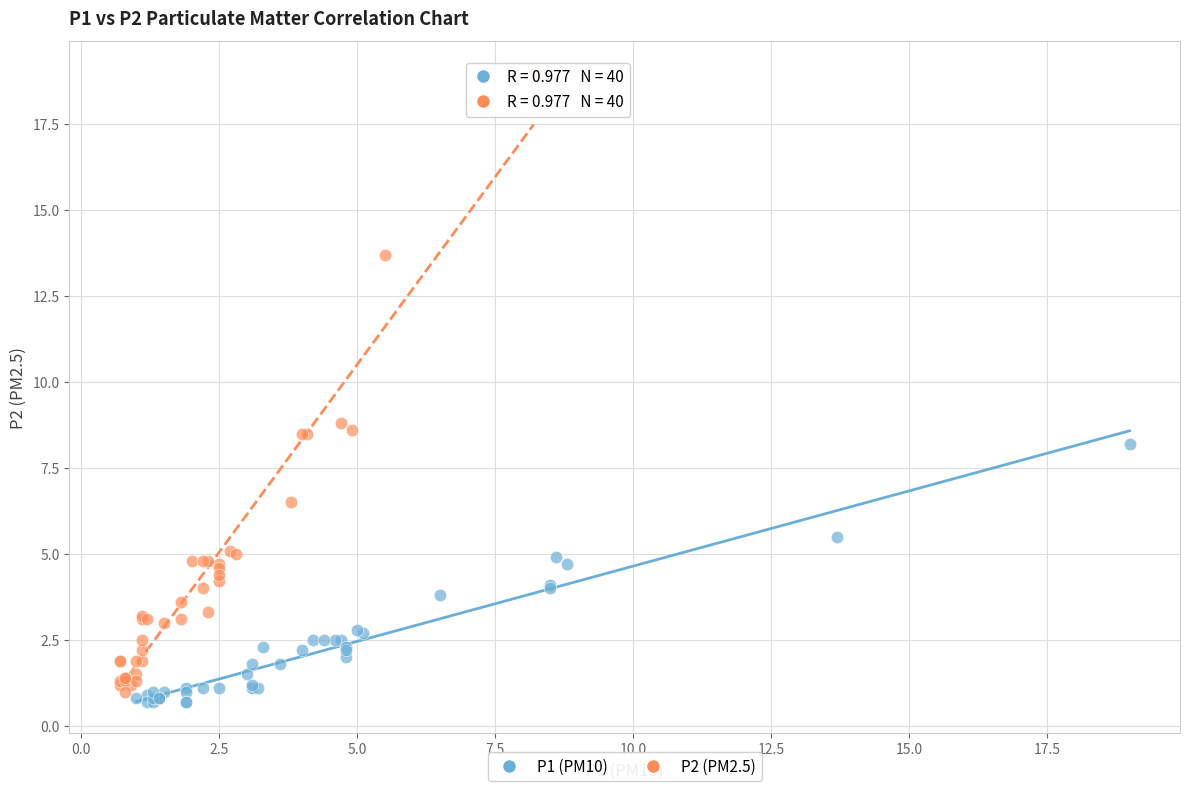

Which series reaches the maximum Y coordinate?

P2 (PM2.5)